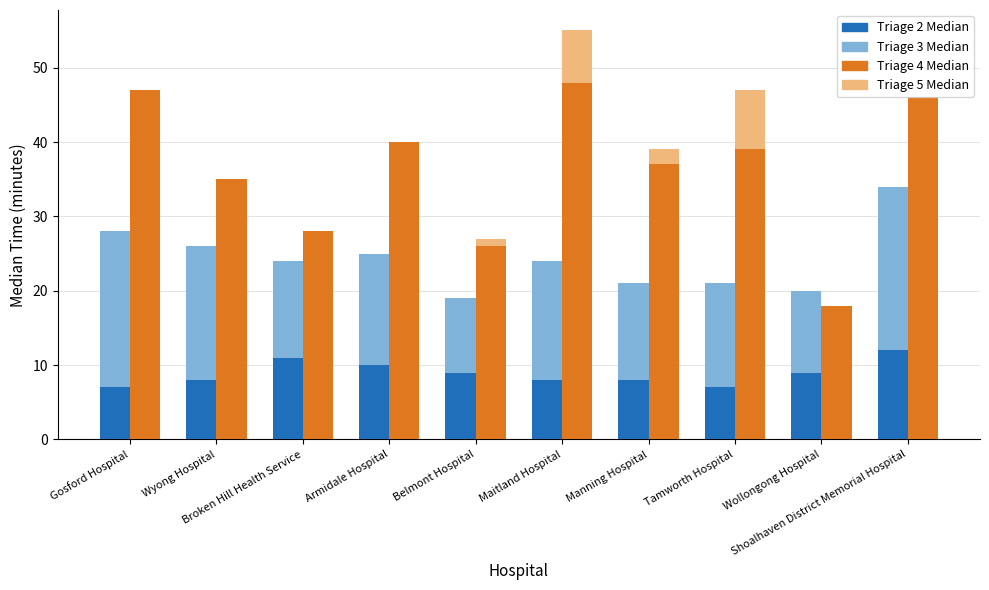

Which series has the largest total across all categories?

Triage 4 Median